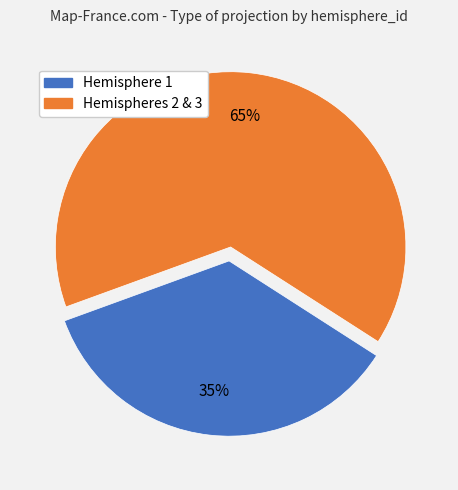

To the nearest percent, what is the average slice percentage?

50%